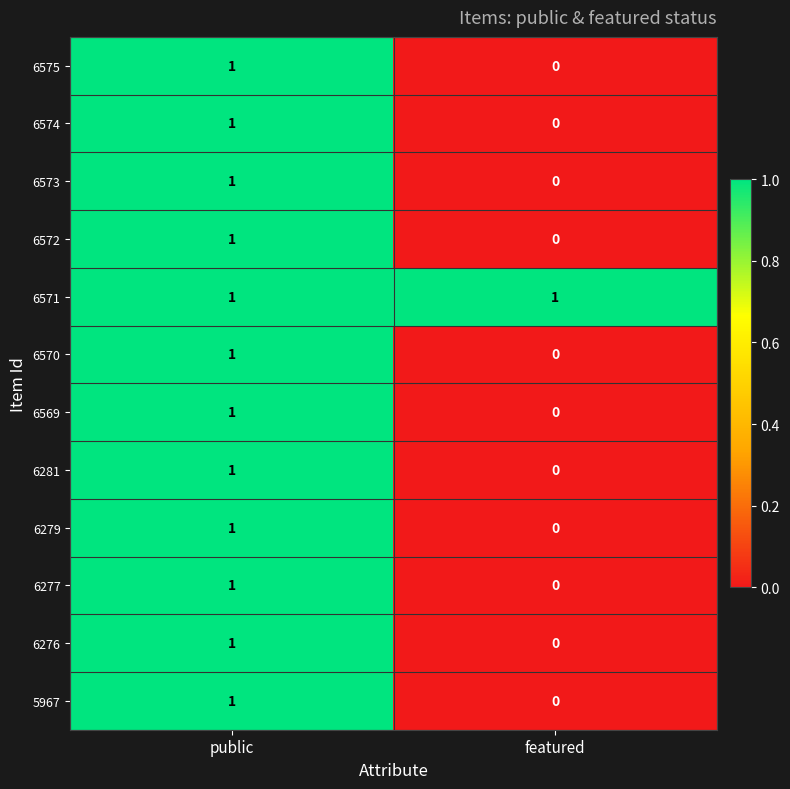

The 6279 series shows 1 at public. True or false?

True